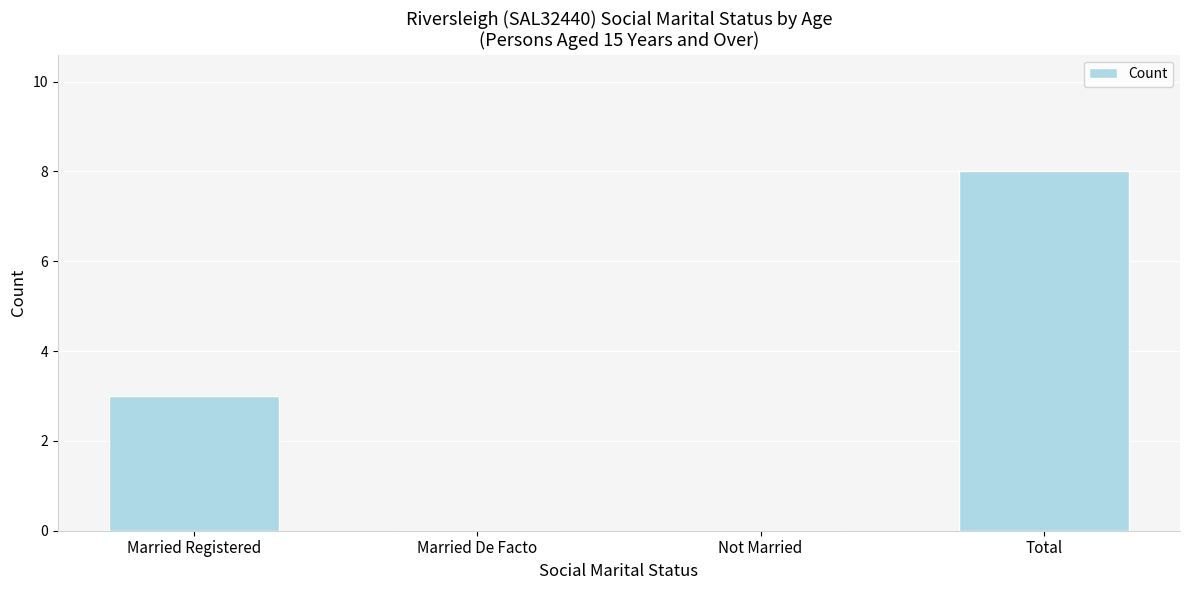

Reading left to right, what are all the values shown in this chart?

Married Registered=3	Married De Facto=0	Not Married=0	Total=8